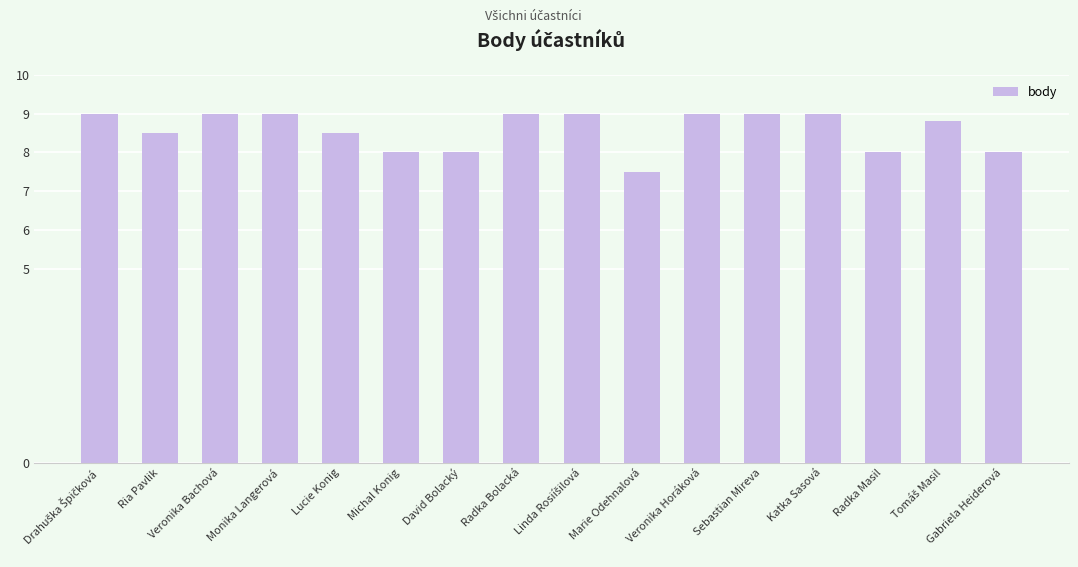

The chart shows a value of 13.4 at David Bolacký. True or false?

False